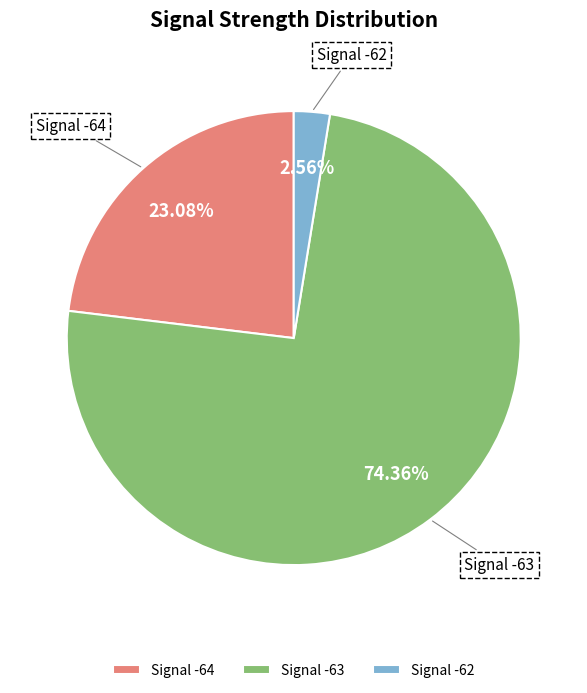

Does any single category account for the majority?

Yes